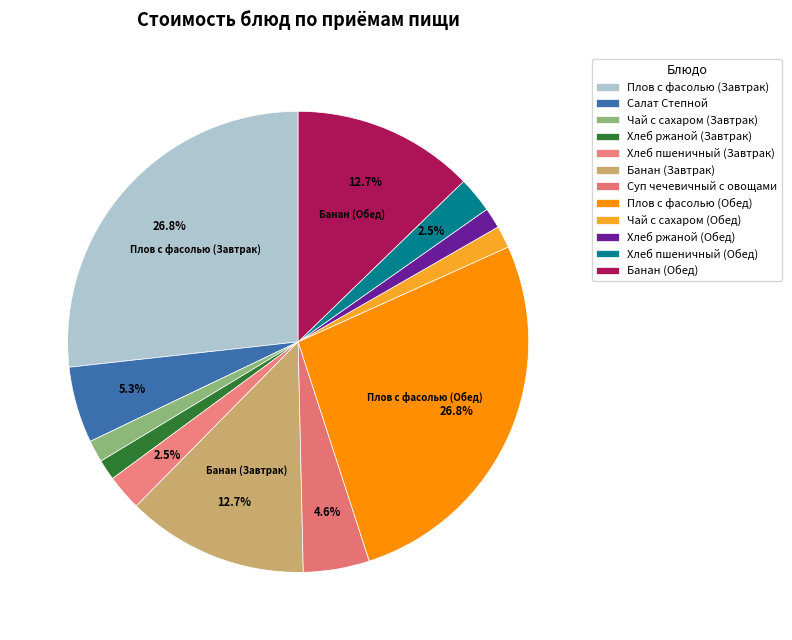

To the nearest percent, what is the combined percentage of Салат Степной and Хлеб ржаной (Завтрак)?

7%